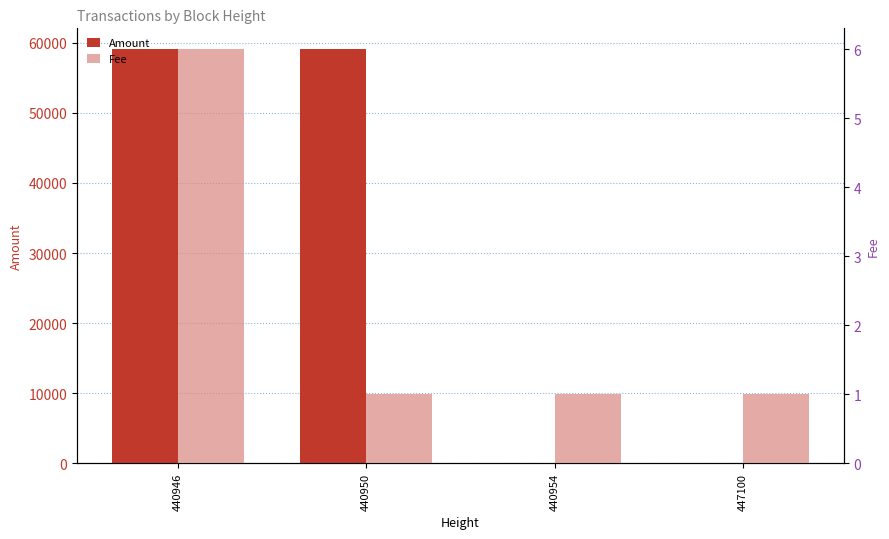

True or false: Fee has a value of 1.6 at 447100.

False